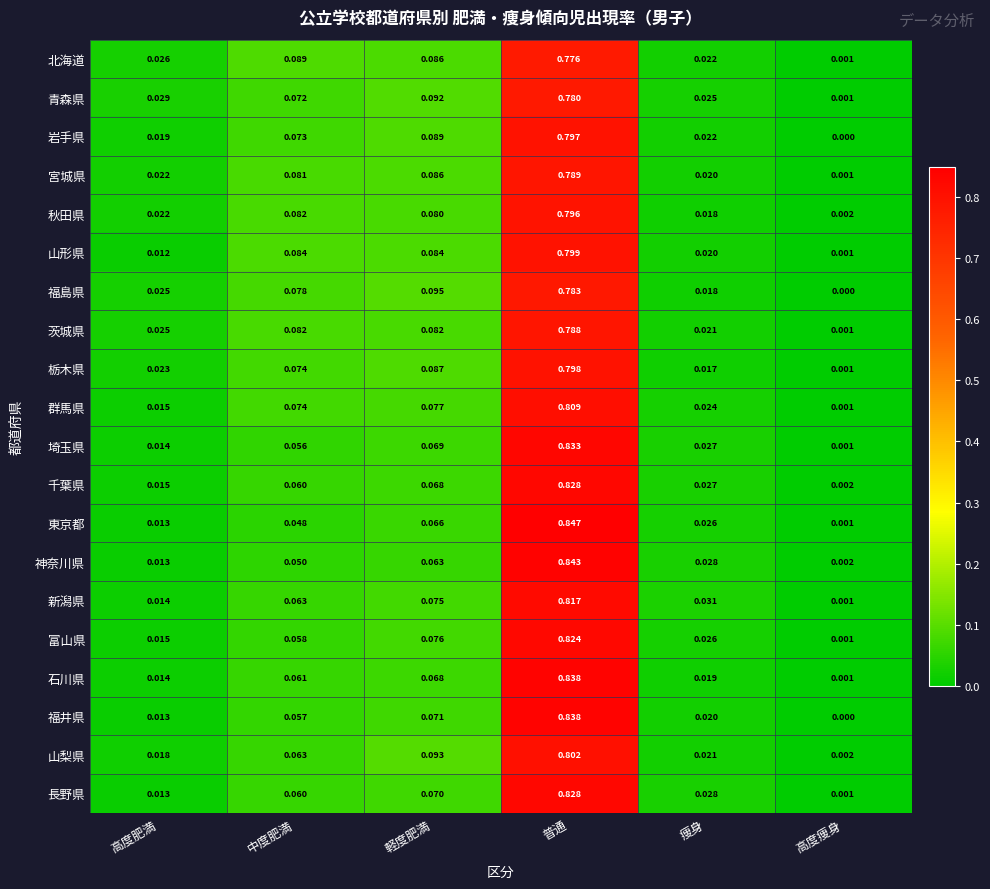

At which category does the chart reach its peak across all series?

普通